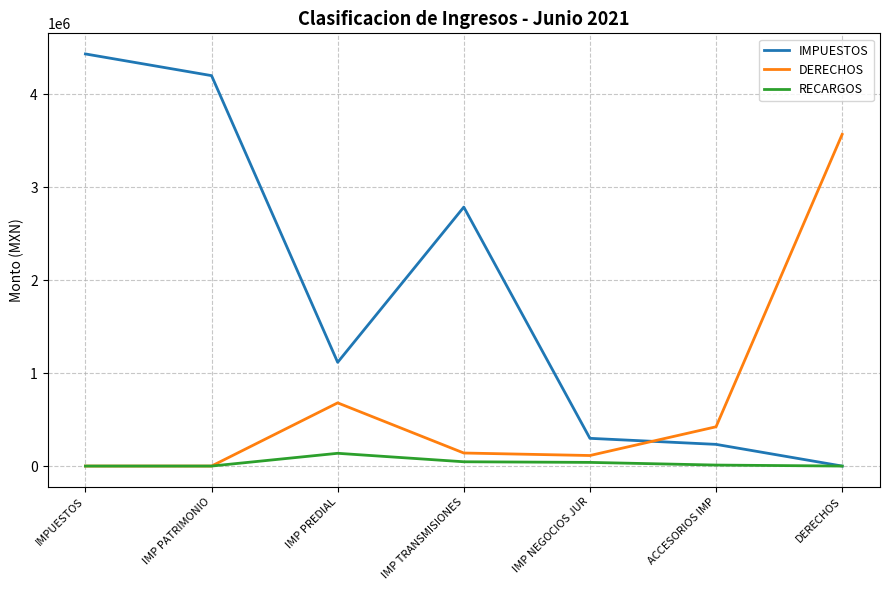

What is the sum of all DERECHOS values?

4920930.6